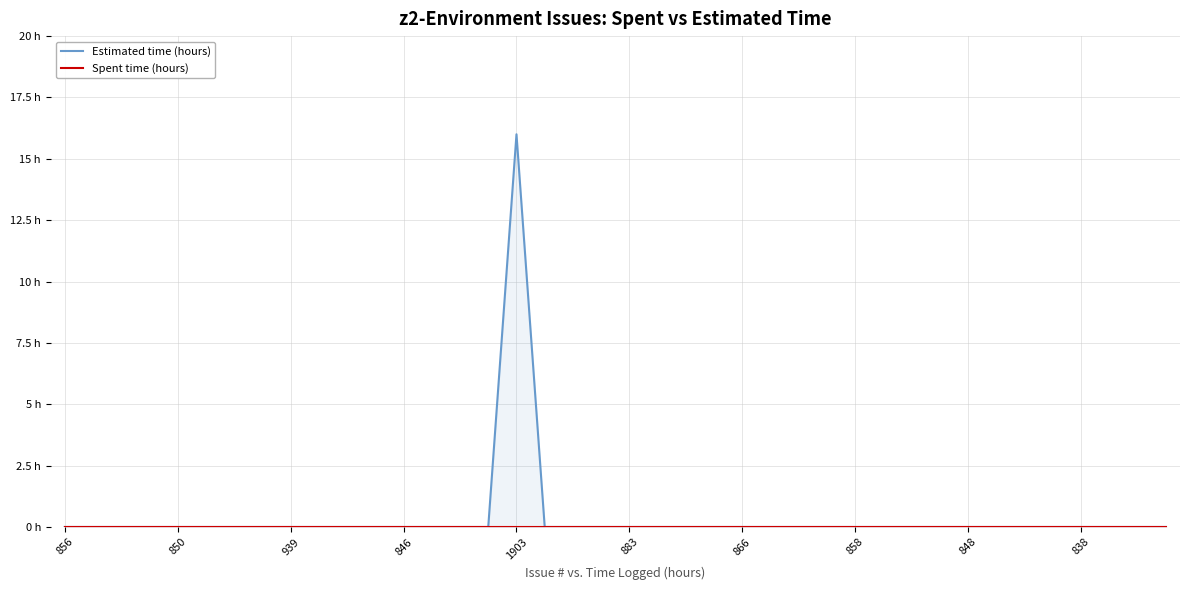

True or false: Spent time (hours) and Estimated time (hours) intersect in this chart.

False